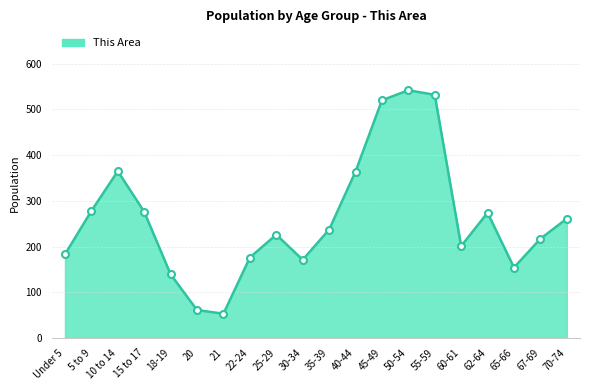

At which category does the data reach its first local valley?

21